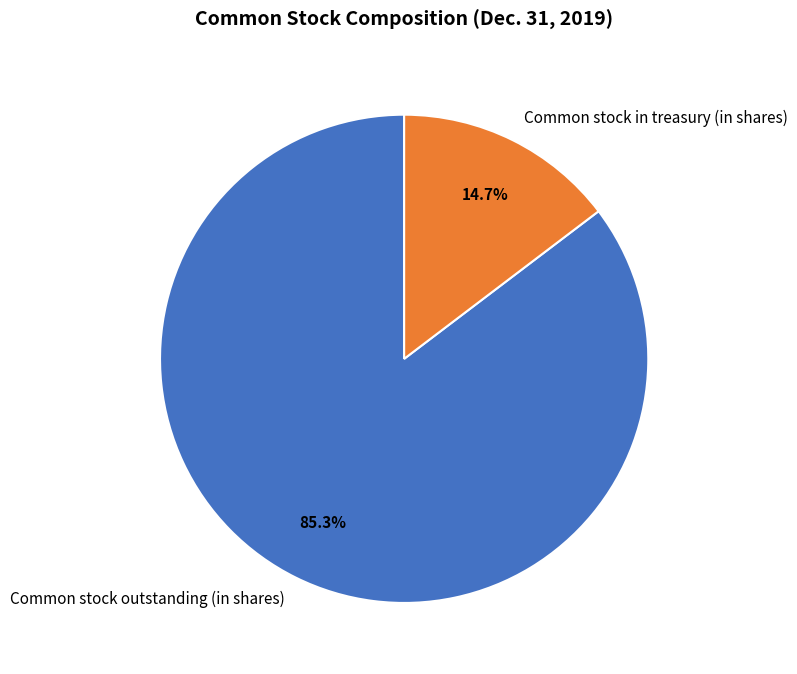

How much of the chart is everything except Common stock in treasury (in shares)?

85.3%